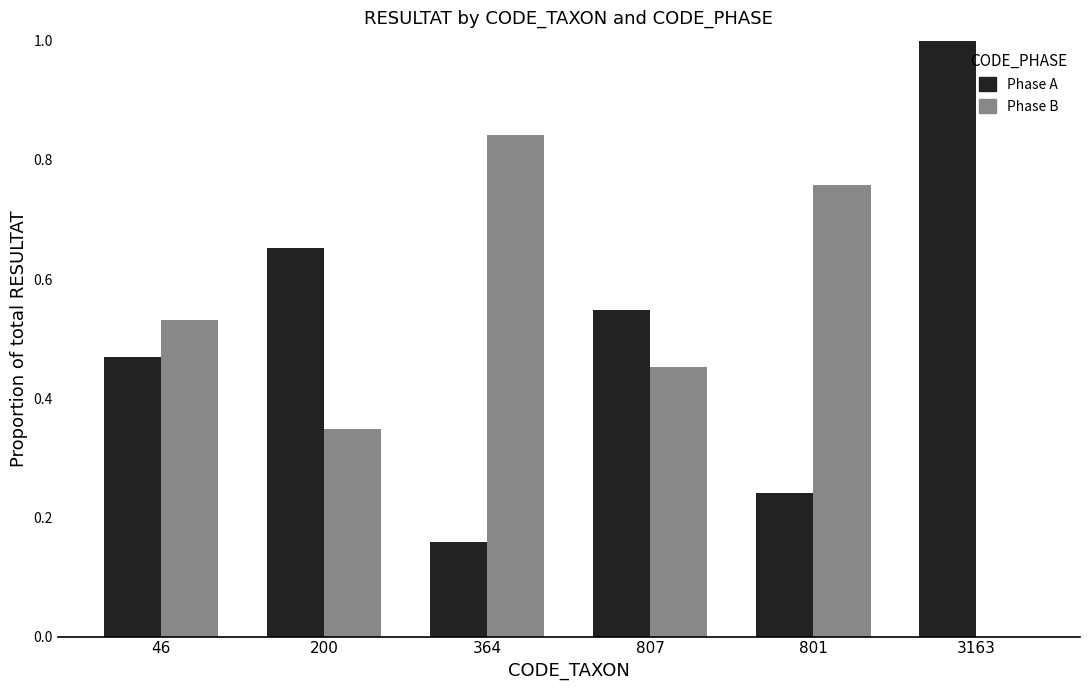

Count the number of data series in this chart.

2